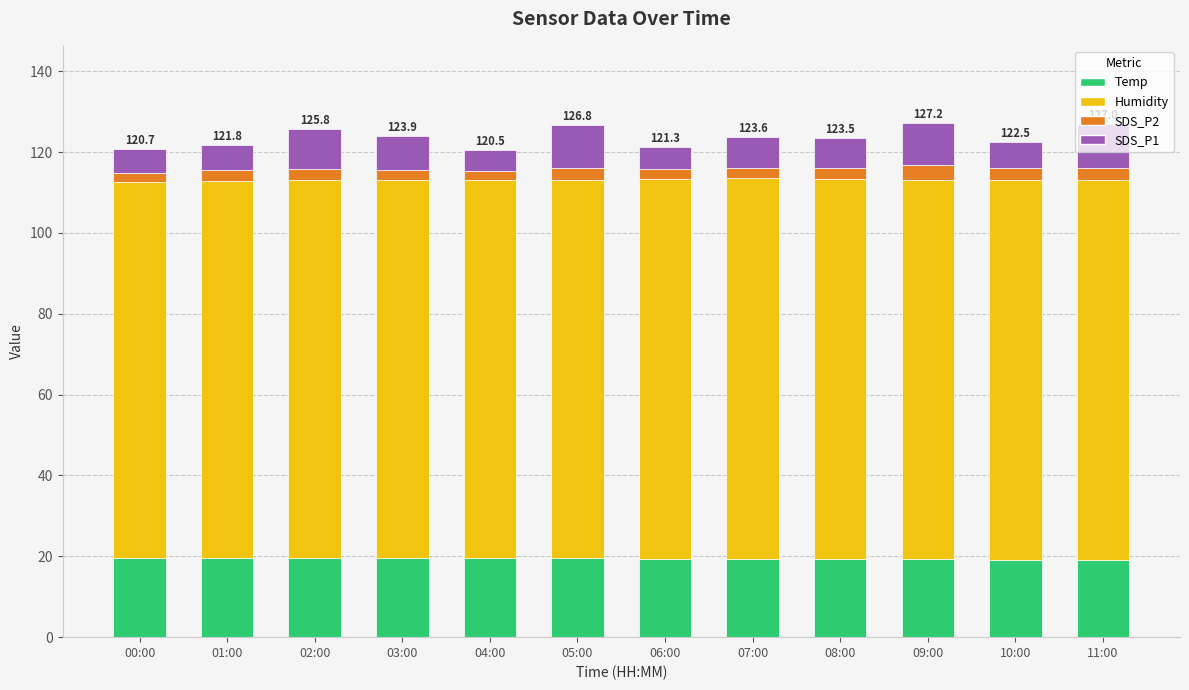

Is it true that Temp equals 12.2 at 09:00?

False